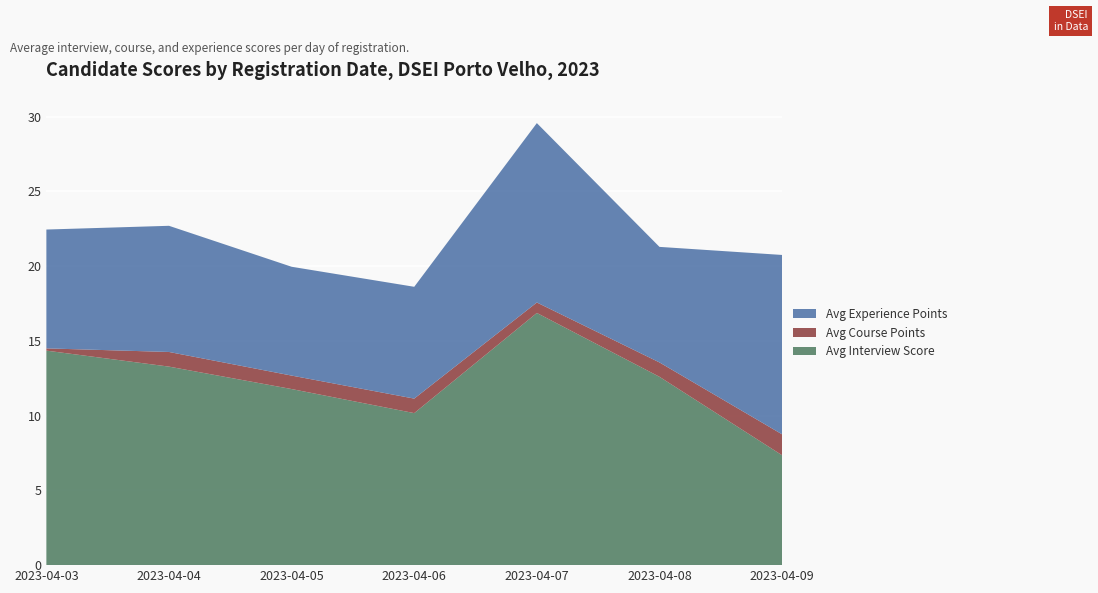

Reading left to right, what are all the values shown in this chart?

Avg Interview Score: 2023-04-03=14.3	2023-04-04=13.3	2023-04-05=11.8	2023-04-06=10.2	2023-04-07=16.9	2023-04-08=12.6	2023-04-09=7.3
Avg Course Points: 2023-04-03=0.1	2023-04-04=1.0	2023-04-05=0.9	2023-04-06=1.0	2023-04-07=0.7	2023-04-08=1.0	2023-04-09=1.4
Avg Experience Points: 2023-04-03=8.0	2023-04-04=8.4	2023-04-05=7.3	2023-04-06=7.5	2023-04-07=12.0	2023-04-08=7.7	2023-04-09=12.0